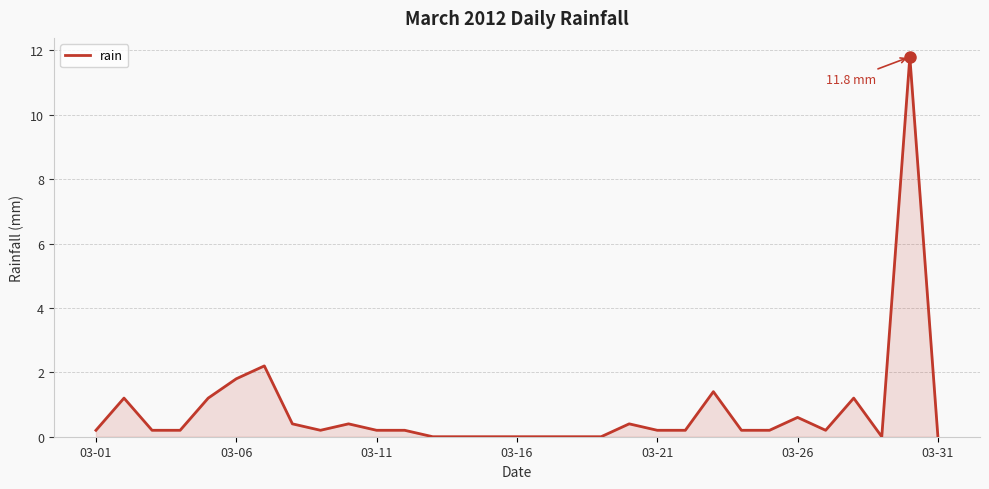

How many lines are shown in the chart?

1